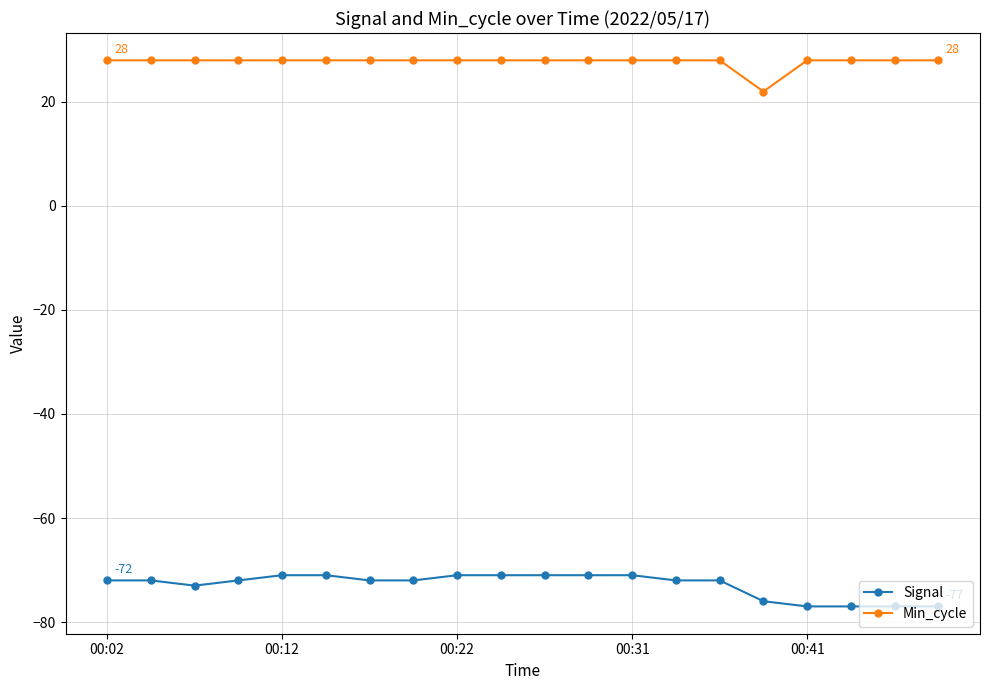

What is the difference between the maximum and second lowest values in the Signal series?

6